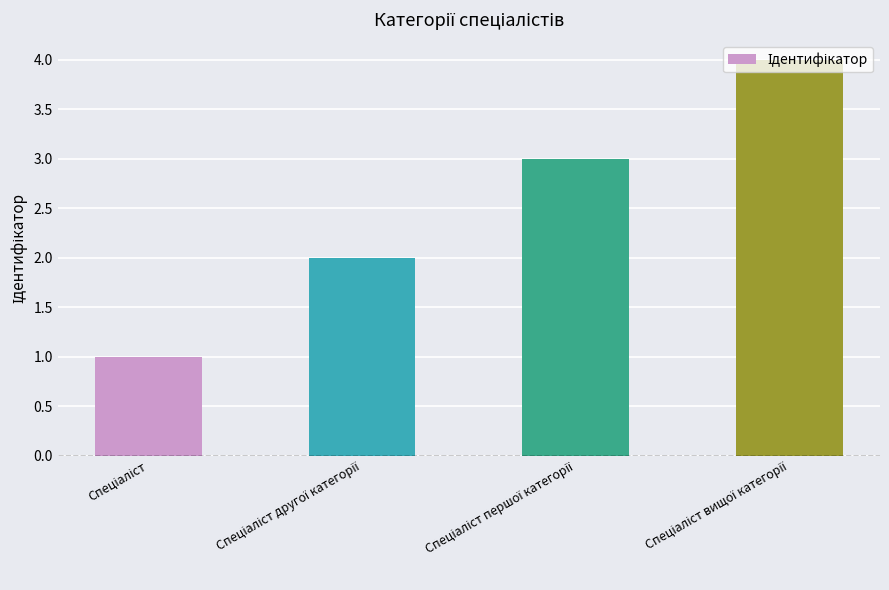

What is the difference between the maximum and minimum values?

3